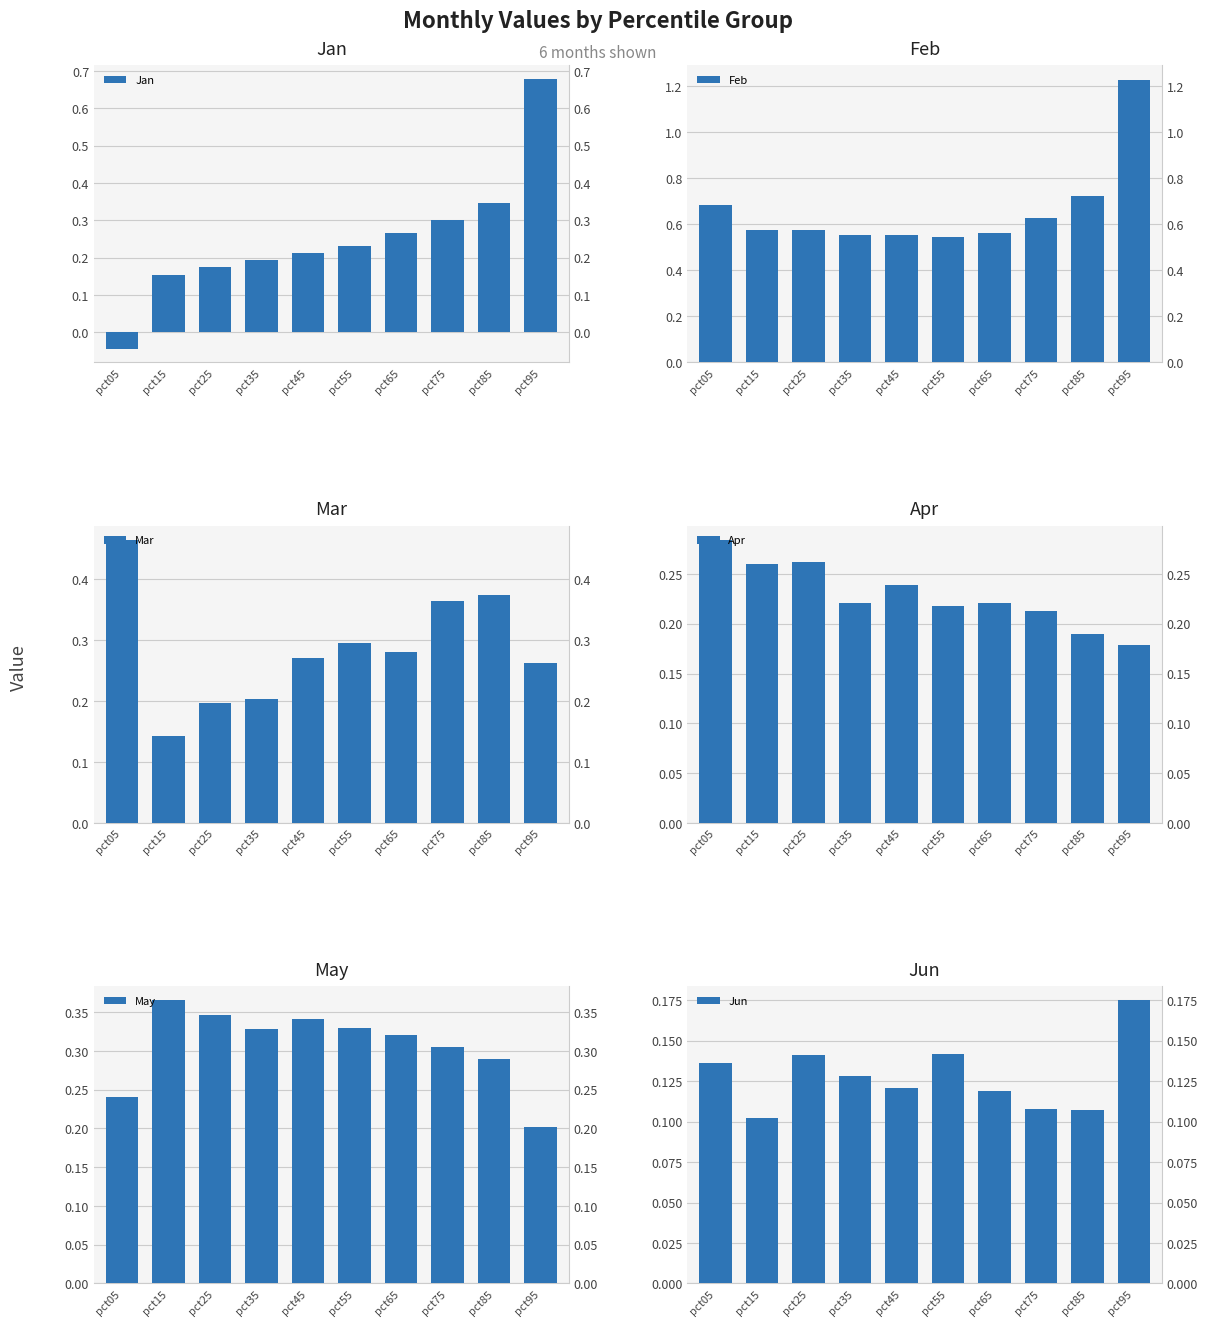

What is the sum of the Feb values at pct35 and pct15?

1.1